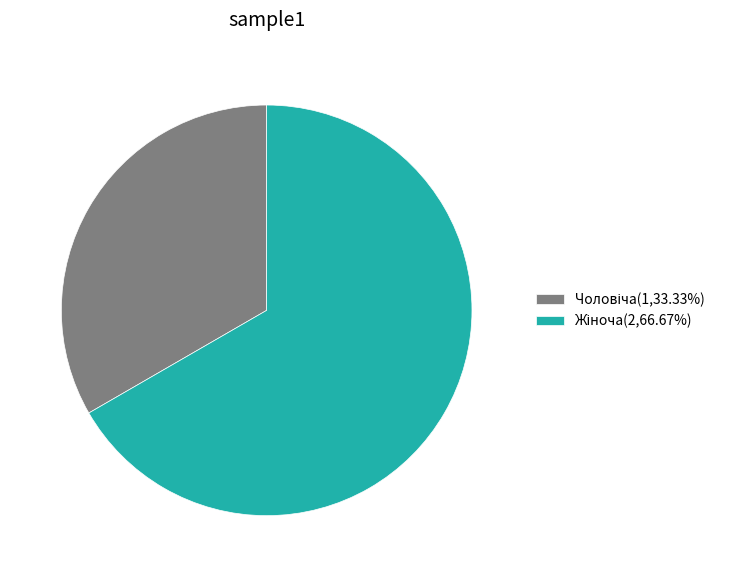

Is there any slice that represents more than half of the pie?

Yes